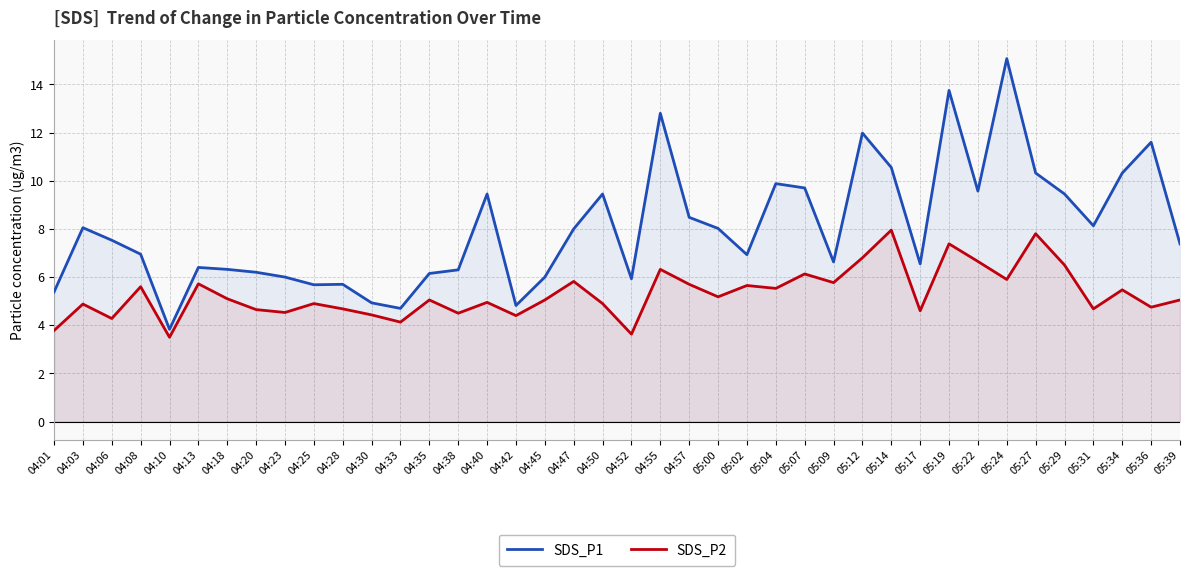

The SDS_P1 series shows 5.7 at 04:25. True or false?

True